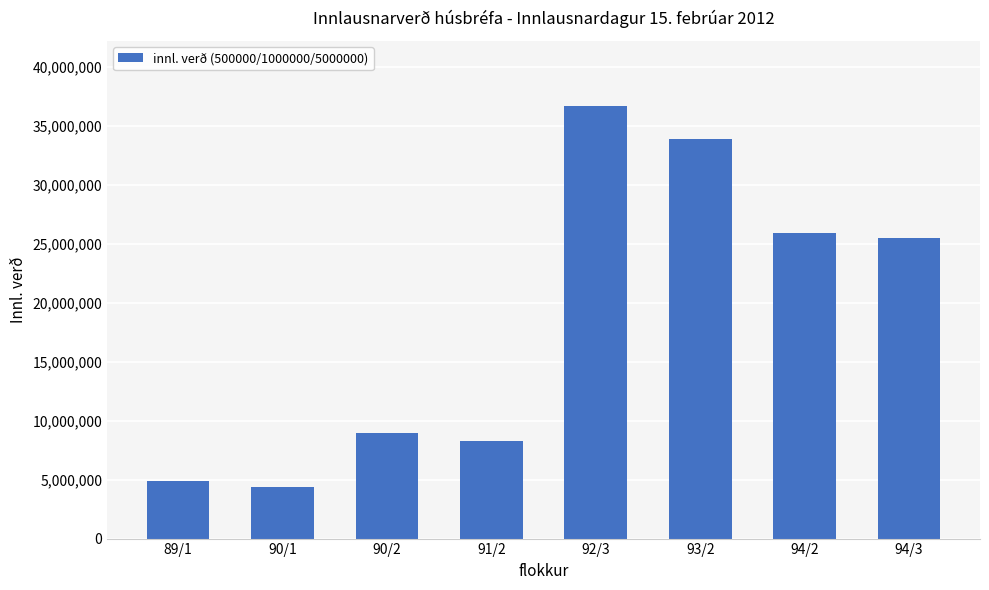

True or false: the data shows 22349455 at 92/3.

False